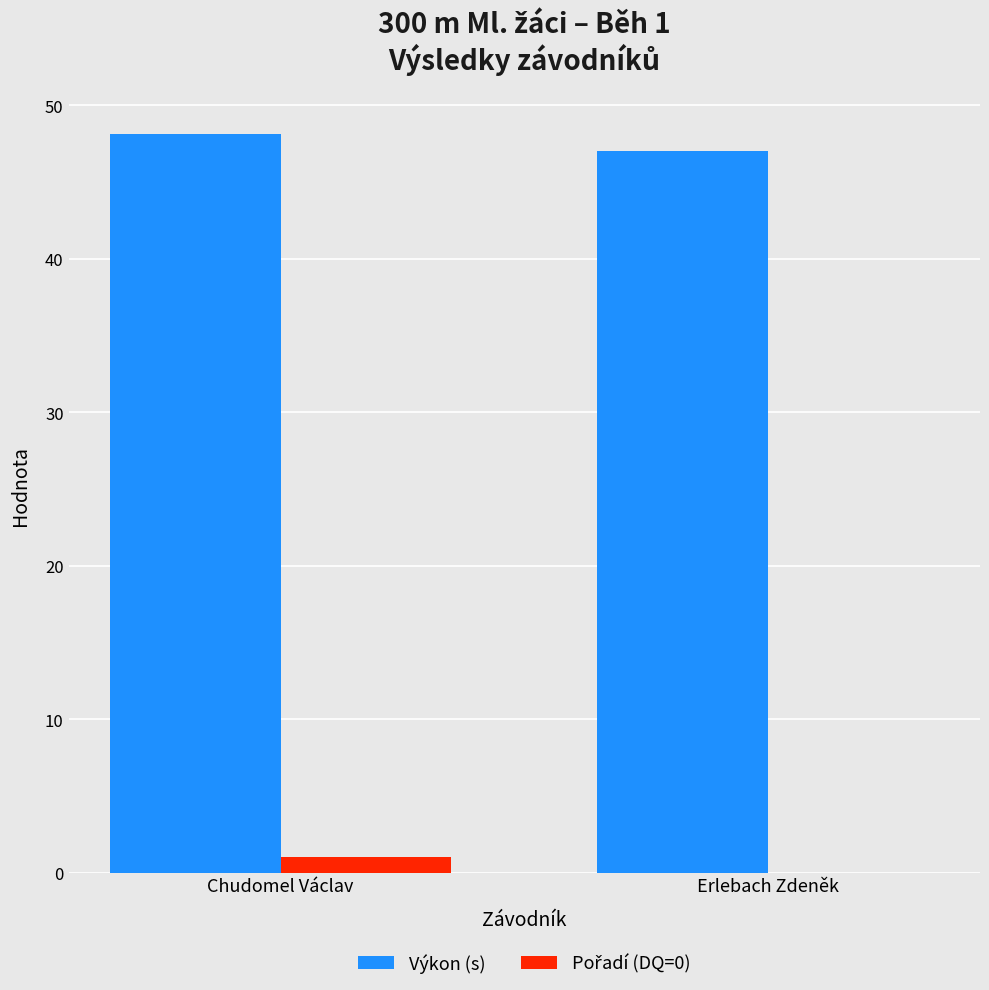

The value of Výkon (s) at Chudomel Václav is 67.6. True or false?

False